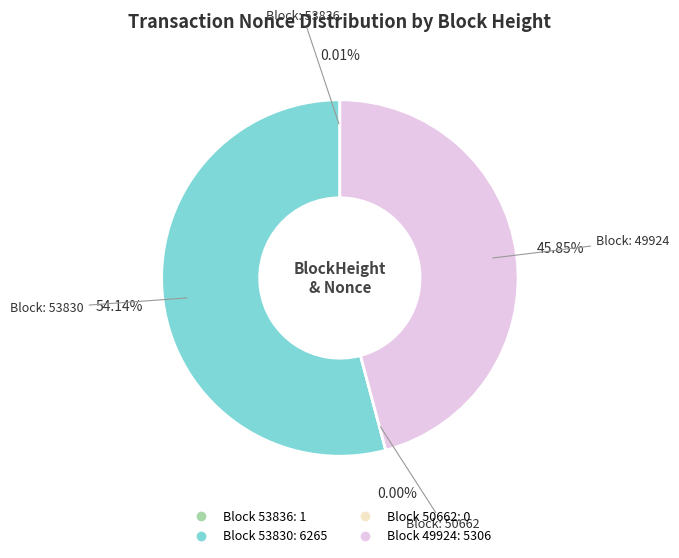

What is the largest slice in the pie chart?

53830